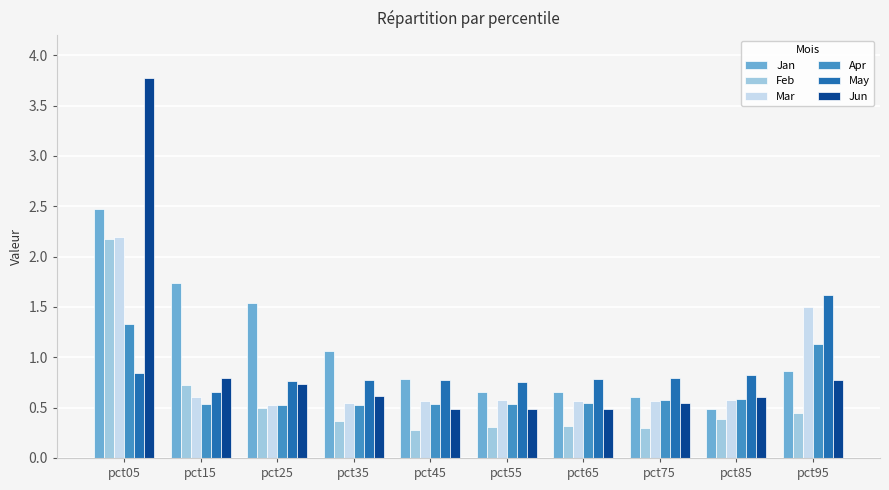

Which label corresponds to the largest value in the chart?

pct05